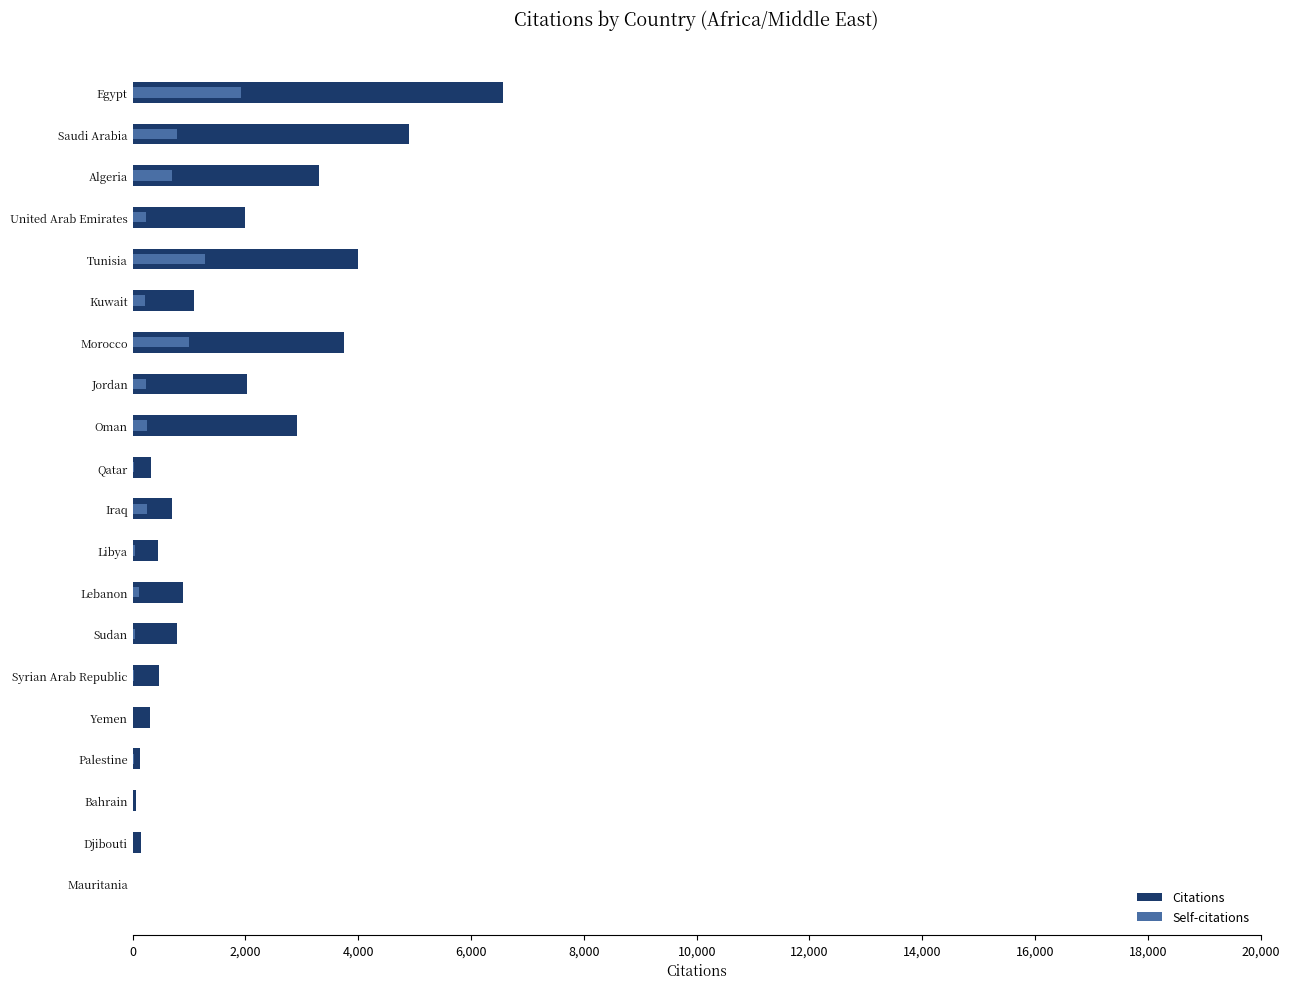

What is the difference between the second highest and minimum values in the Citations series?

4900